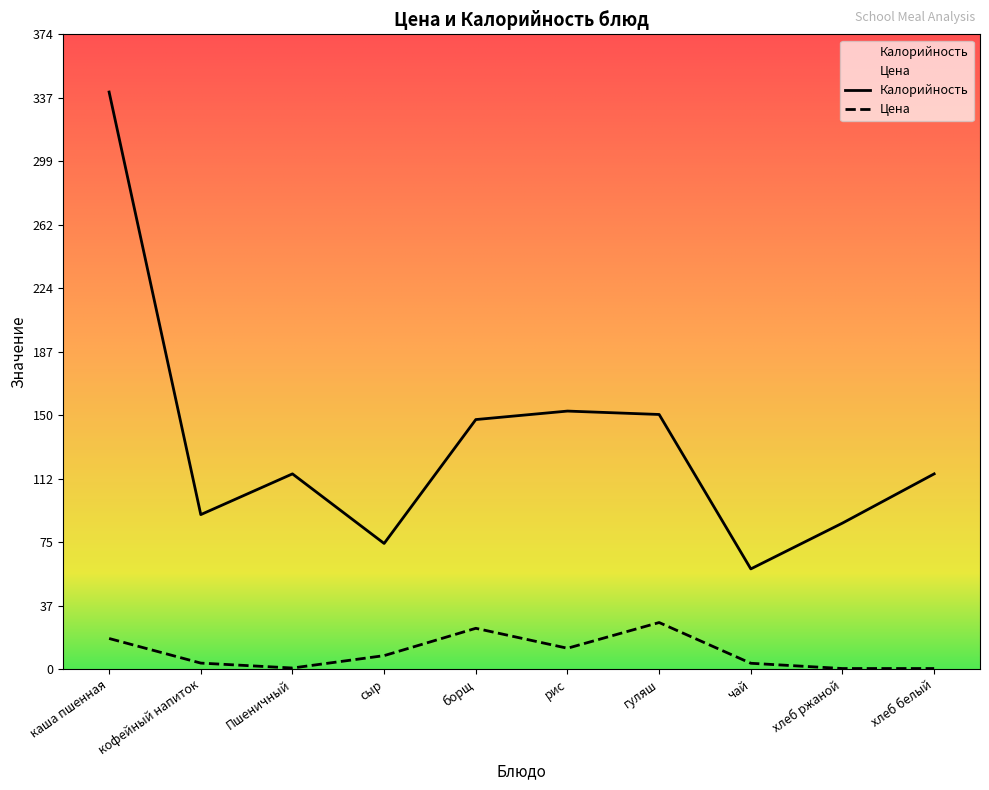

Rank the series by their maximum value, from lowest to highest.

Цена, Калорийность